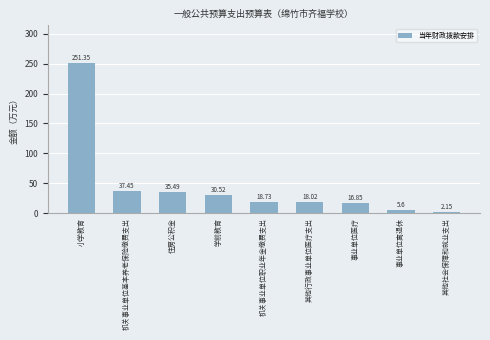

What is the label of the 3rd bar from the left?

住房公积金